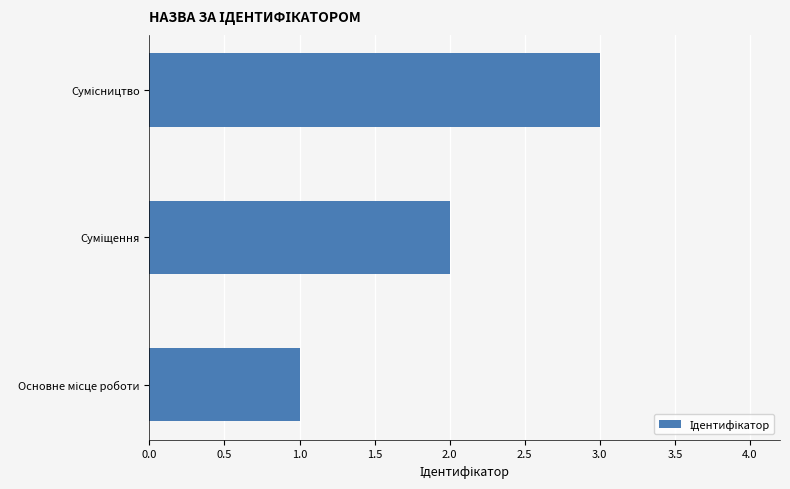

What is the maximum value shown in the chart?

3